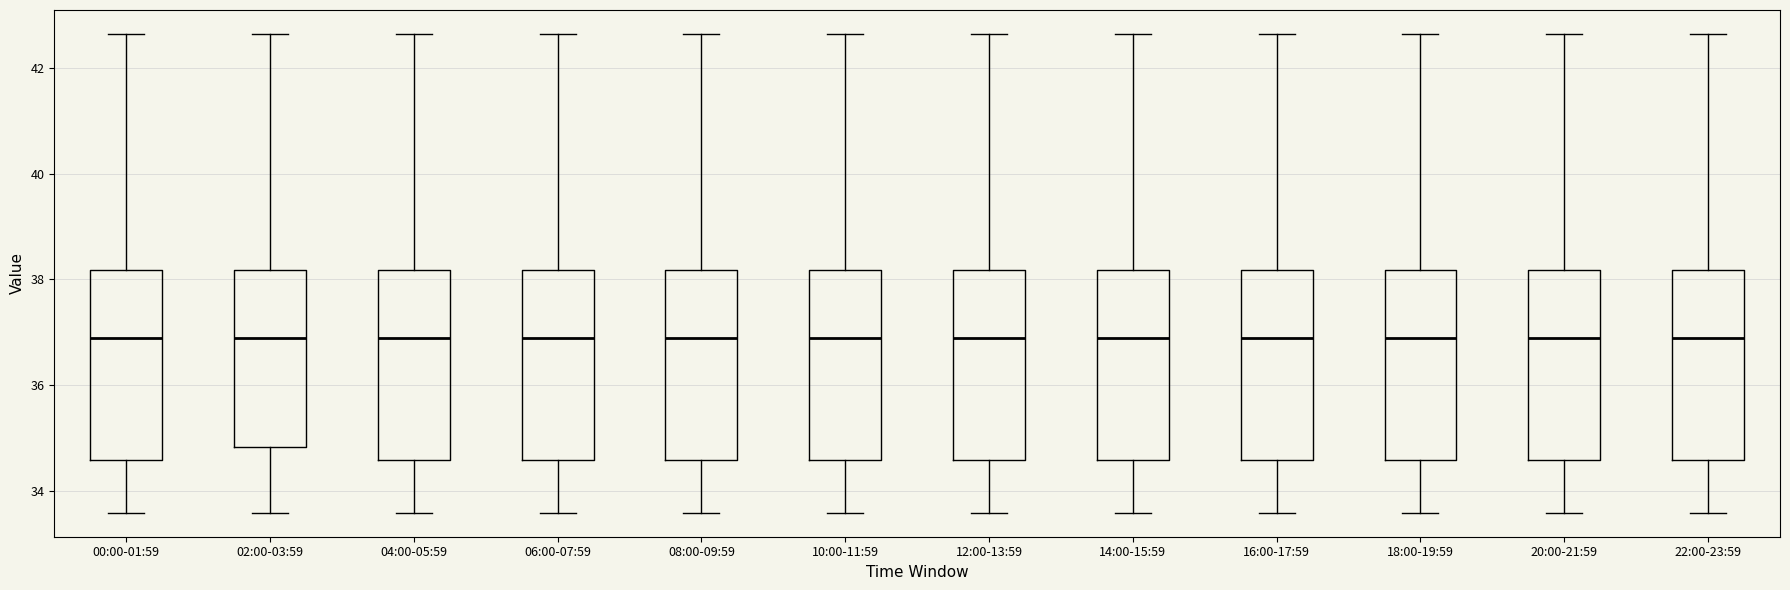

Where does the upper whisker of the box for 22:00-23:59 end on the y-axis? The values are not printed on the chart, so give them approximately, as read against the axis.

42.6